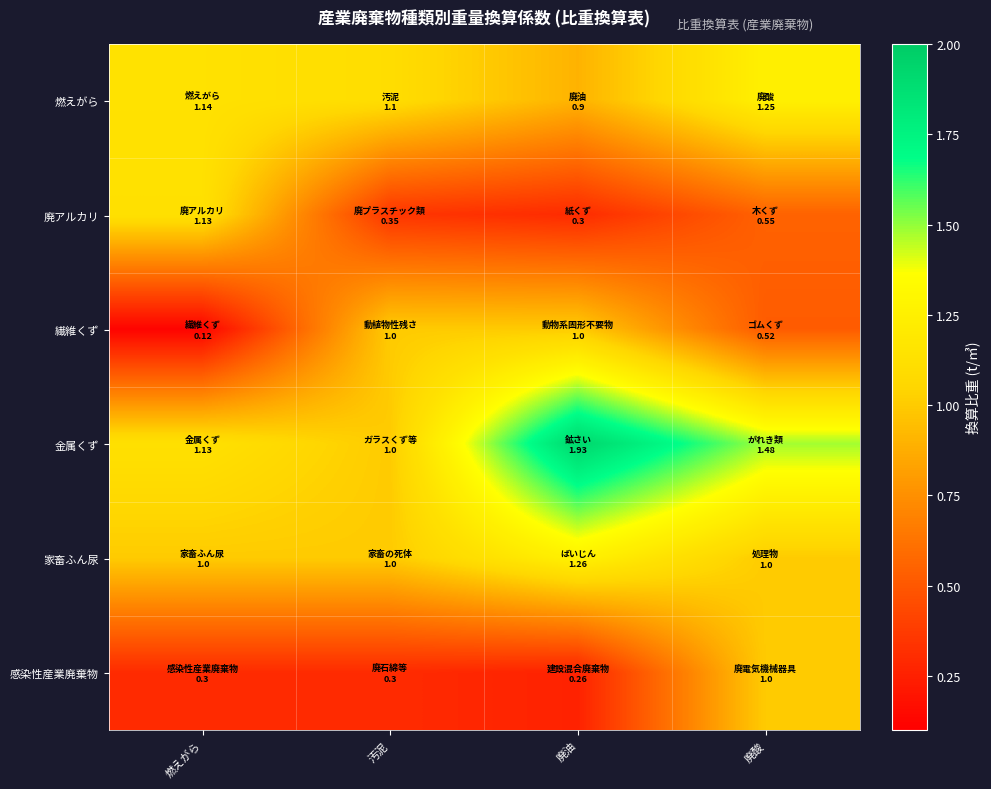

Reading left to right, list all the values displayed in this chart.

燃えがら: 燃えがら=1.1	汚泥=1.1	廃油=0.9	廃酸=1.2
廃アルカリ: 燃えがら=1.1	汚泥=0.3	廃油=0.3	廃酸=0.6
繊維くず: 燃えがら=0.1	汚泥=1.0	廃油=1.0	廃酸=0.5
金属くず: 燃えがら=1.1	汚泥=1.0	廃油=1.9	廃酸=1.5
家畜ふん尿: 燃えがら=1.0	汚泥=1.0	廃油=1.3	廃酸=1.0
感染性産業廃棄物: 燃えがら=0.3	汚泥=0.3	廃油=0.3	廃酸=1.0